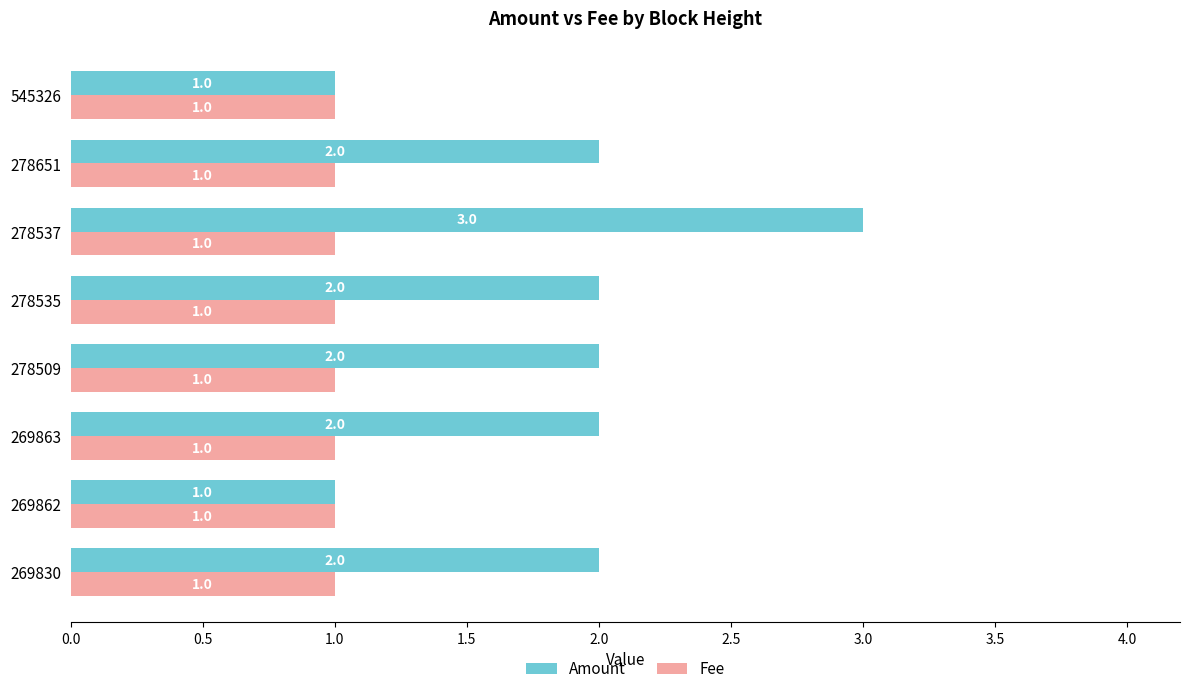

At which category is the sum across all series the highest?

278537